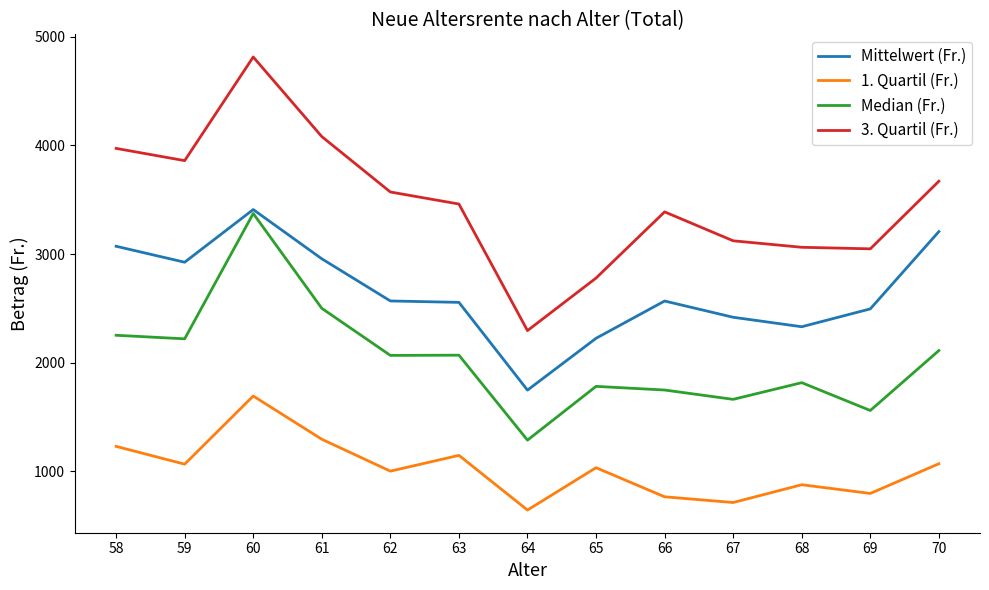

What is the minimum value shown in the chart?

645.0